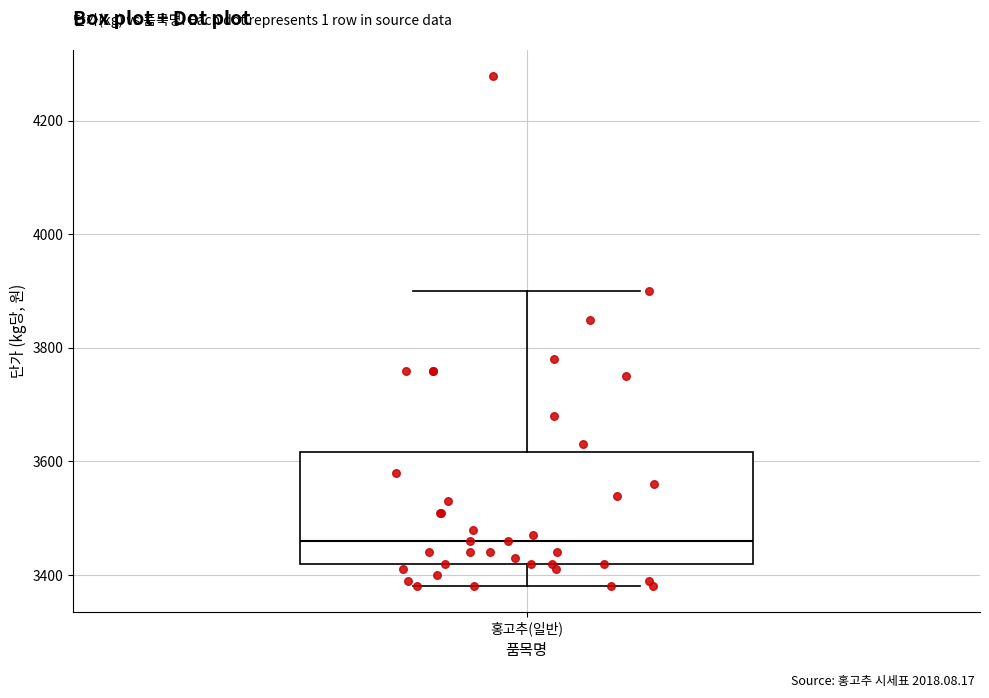

Transcribe this box plot: give where the median line is, the range the box spans, and where the two whiskers end, as read against the y-axis. The values are not printed on the chart, so give them approximately, as read against the axis.

median 3460, box 3420 to 3620, whiskers 3380 to 3900